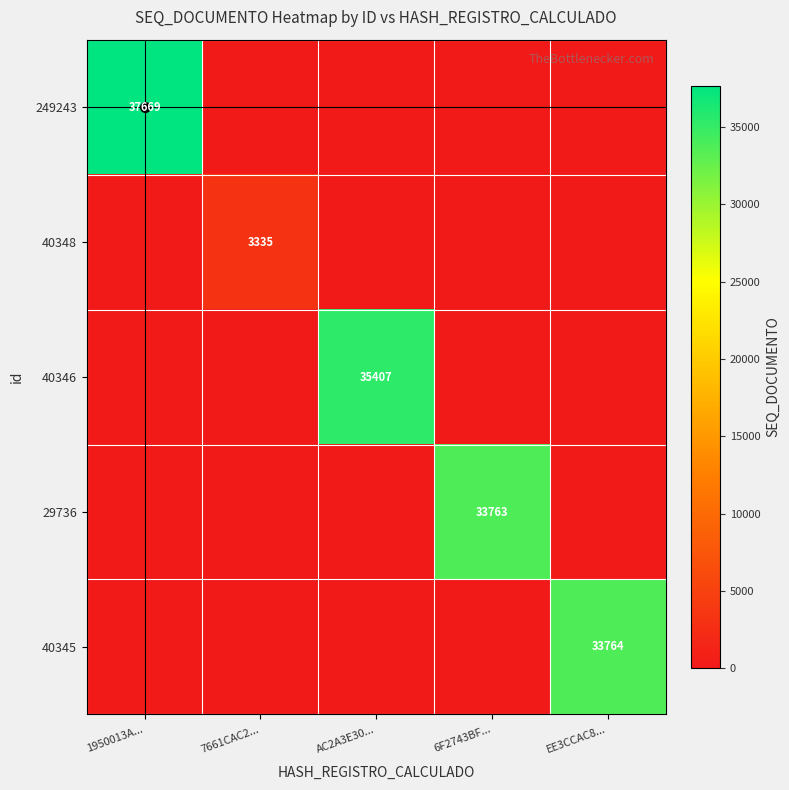

How many values in the 40348 series exceed 0?

1